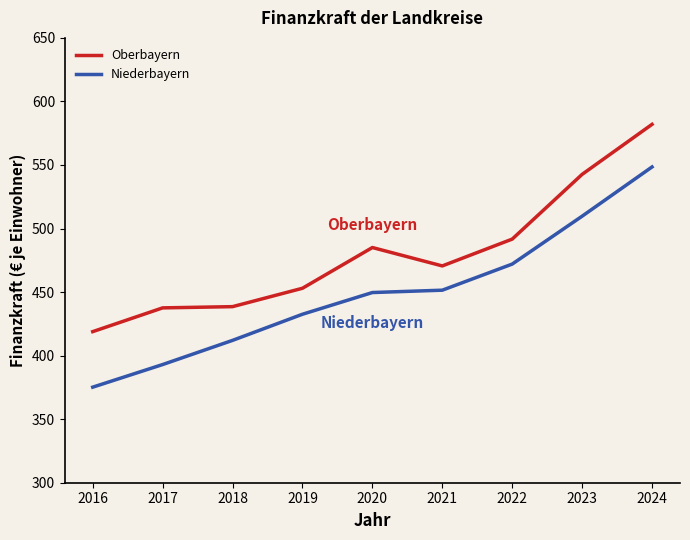

True or false: Niederbayern and Oberbayern cross at least once.

False